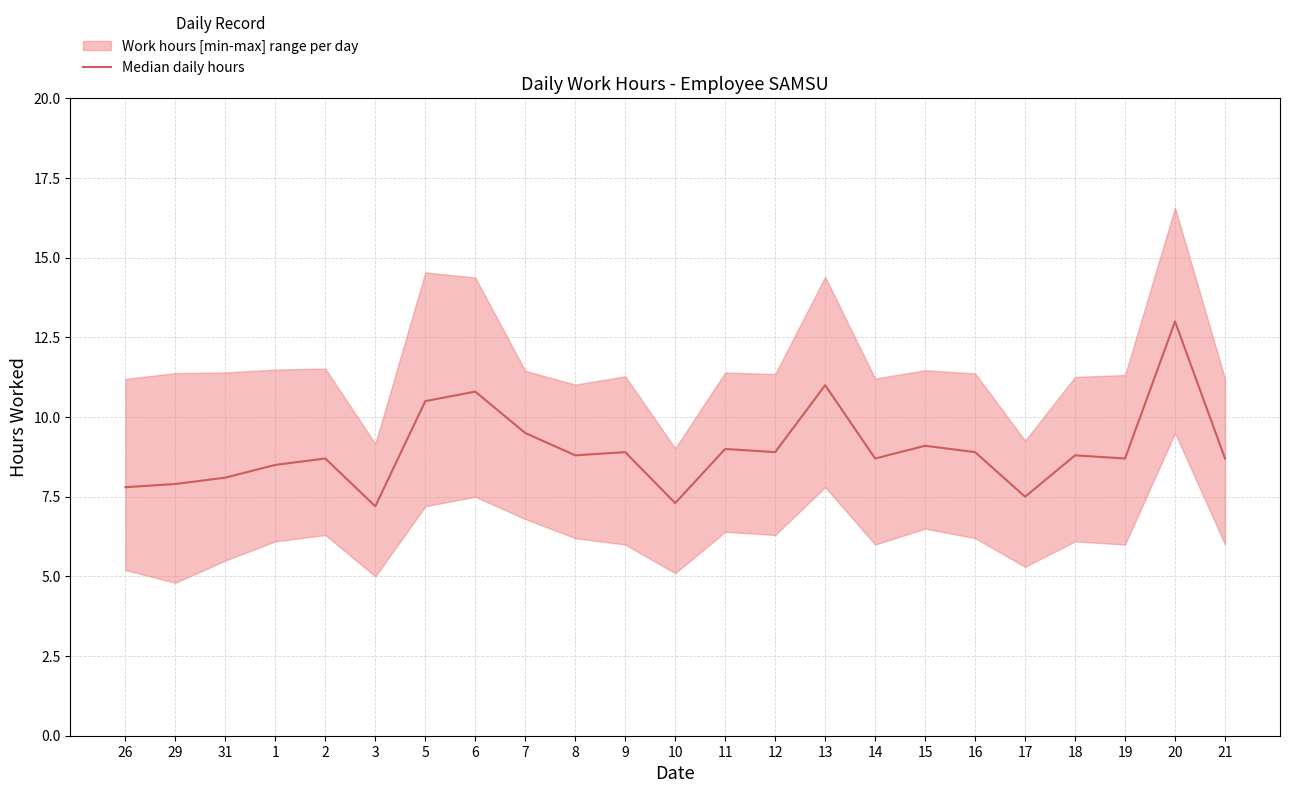

How many points are higher than both their immediate neighbors (excluding endpoints)?

8